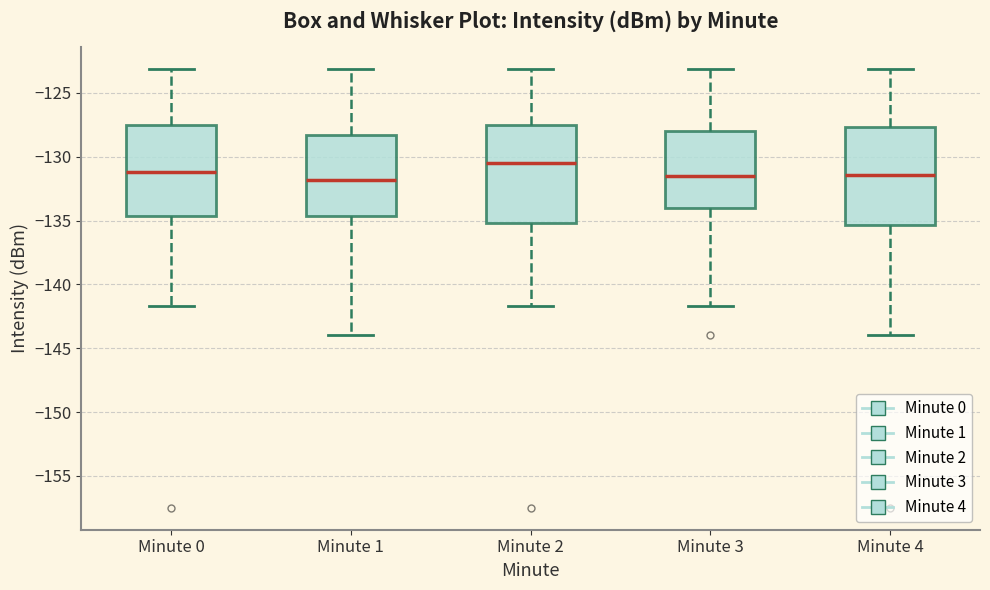

Reading left to right, transcribe this box plot: for each box, give where its median line is, the range the box spans, and where its two whiskers end, as read against the y-axis. The values are not printed on the chart, so give them approximately, as read against the axis.

Minute 0: median -131.0, box -134.5 to -127.5, whiskers -141.5 to -123.0
Minute 1: median -132.0, box -134.5 to -128.5, whiskers -144.0 to -123.0
Minute 2: median -130.5, box -135.0 to -127.5, whiskers -141.5 to -123.0
Minute 3: median -131.5, box -134.0 to -128.0, whiskers -141.5 to -123.0
Minute 4: median -131.5, box -135.5 to -127.5, whiskers -144.0 to -123.0